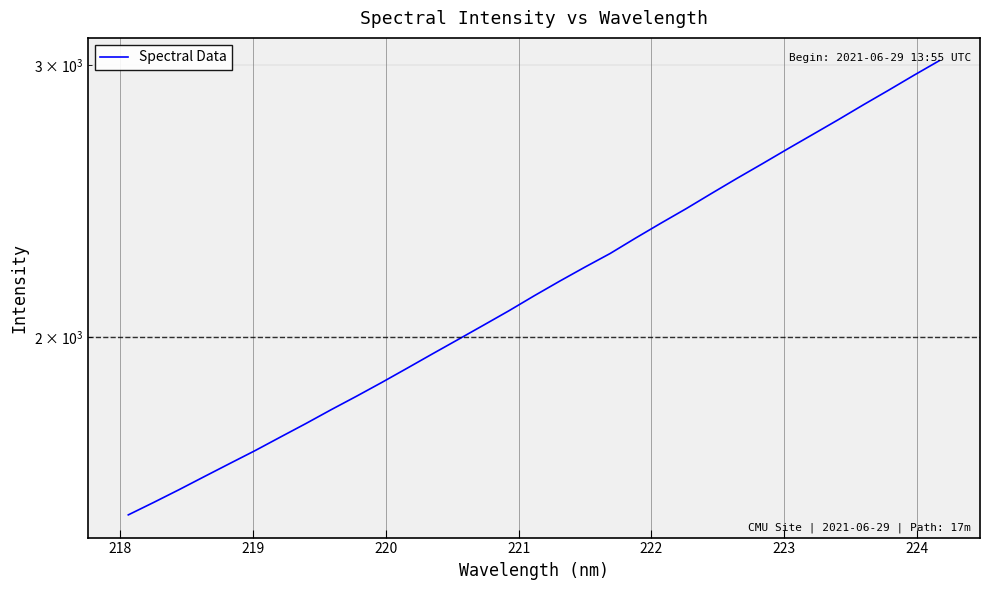

What is the value of the 7th point from the left?

1723.2